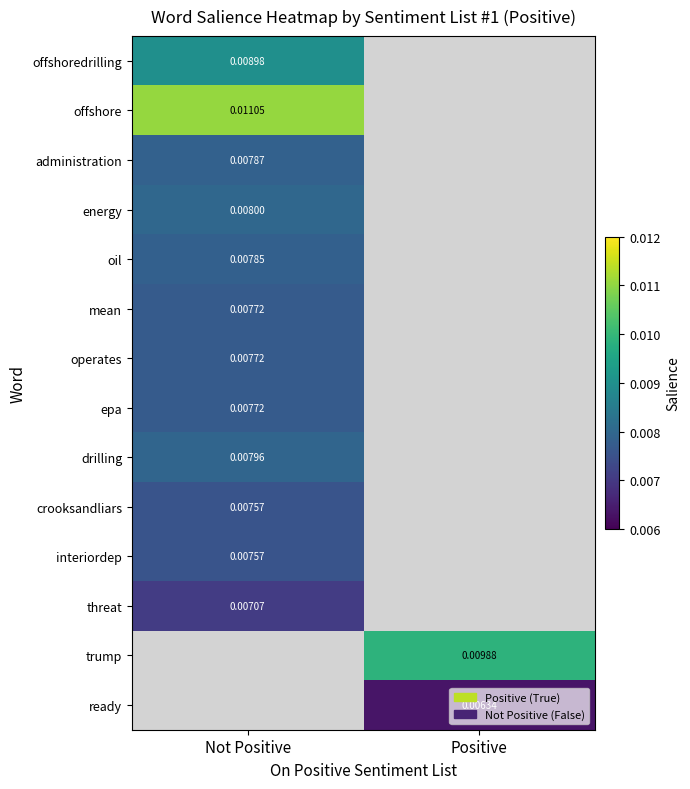

Is the value of ready at Positive greater than the value of epa at Not Positive?

No